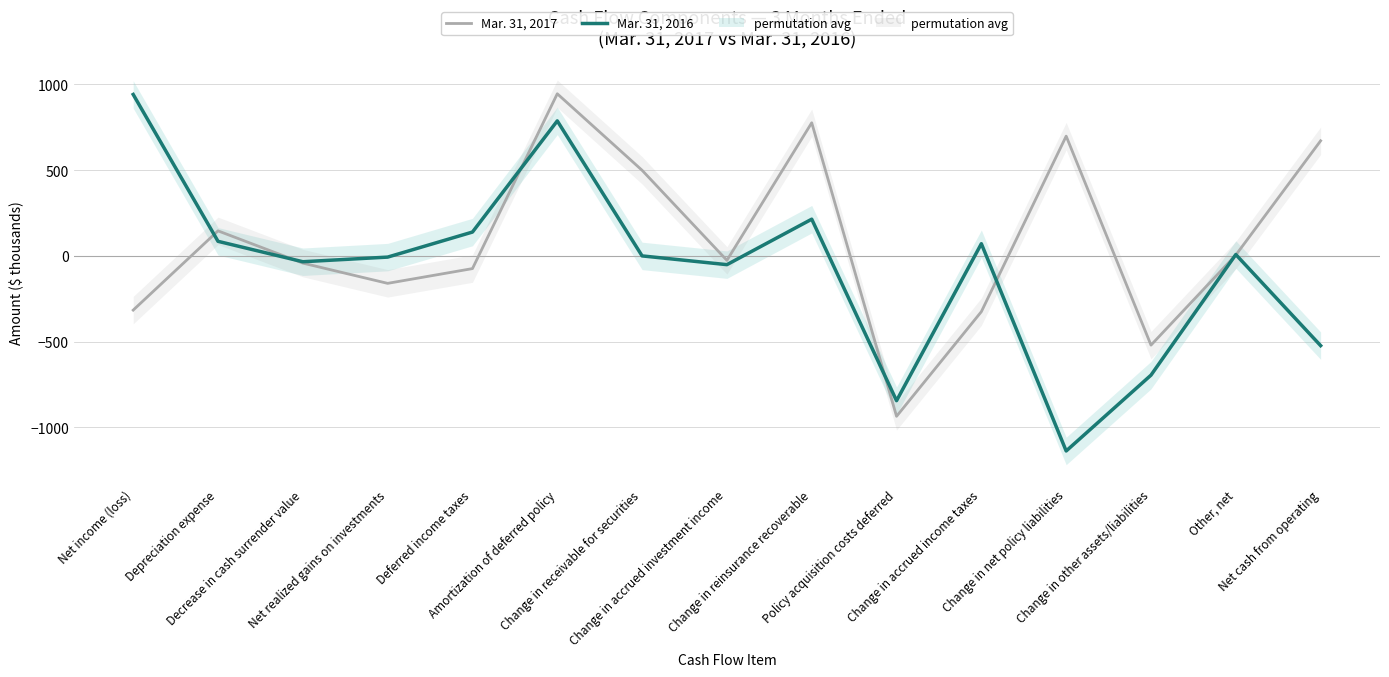

What is the lowest value of the Mar. 31, 2016 series?

-1137